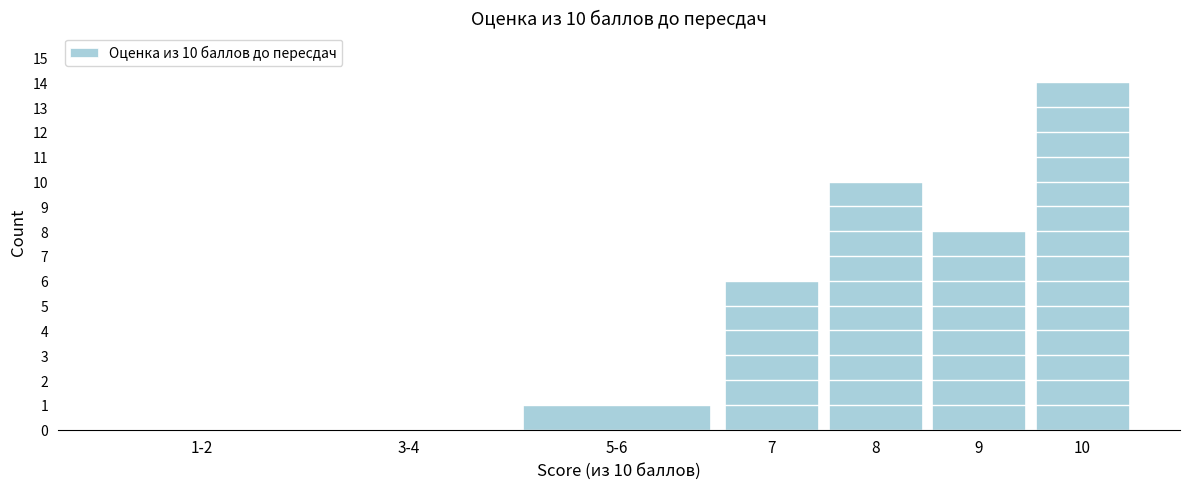

Reading left to right, what are all the values shown in this chart?

1-2=0	3-4=0	5-6=1	7=6	8=10	9=8	10=14